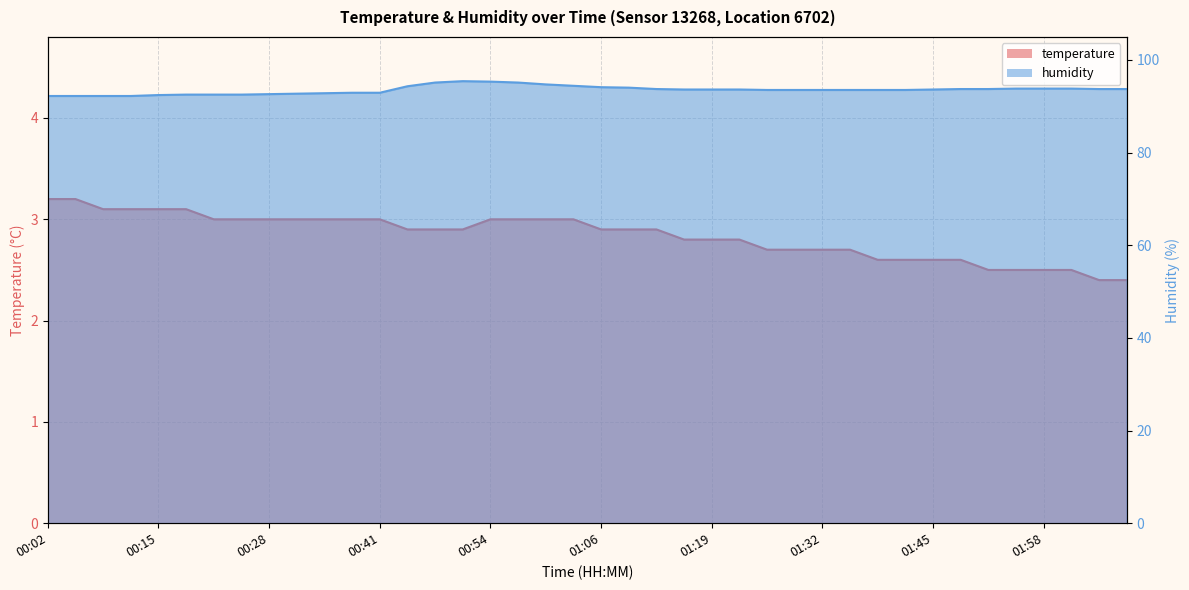

Rank the categories by temperature value from lowest to highest.

02:04, 02:07, 01:51, 01:55, 01:58, 02:01, 01:39, 01:42, 01:45, 01:48, 01:26, 01:29, 01:32, 01:35, 01:16, 01:19, 01:22, 00:44, 00:47, 00:51, 01:06, 01:10, 01:13, 00:22, 00:25, 00:28, 00:31, 00:34, 00:38, 00:41, 00:54, 00:57, 01:00, 01:03, 00:09, 00:12, 00:15, 00:18, 00:02, 00:05